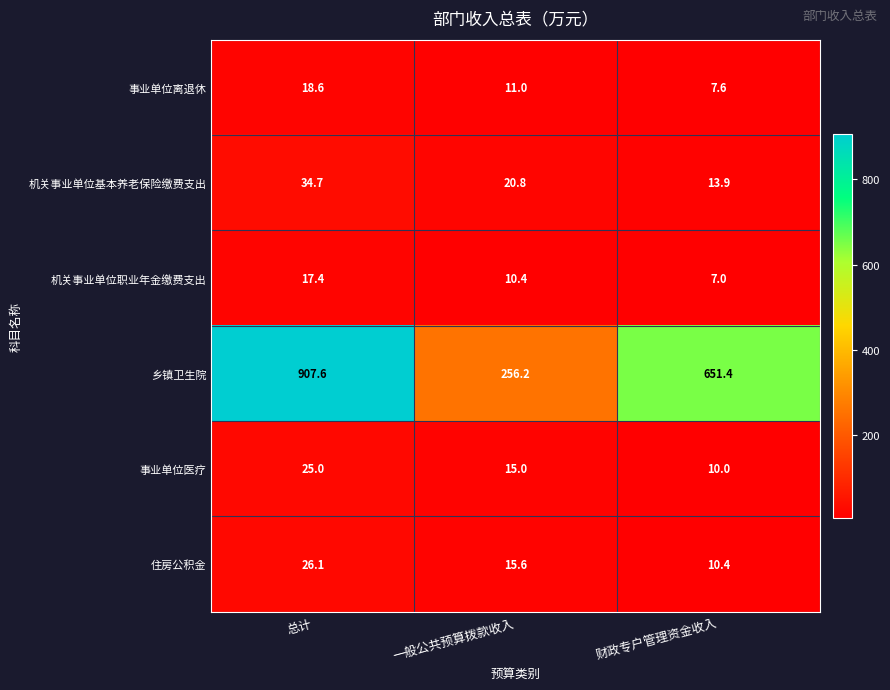

How many distinct data groups are displayed?

6